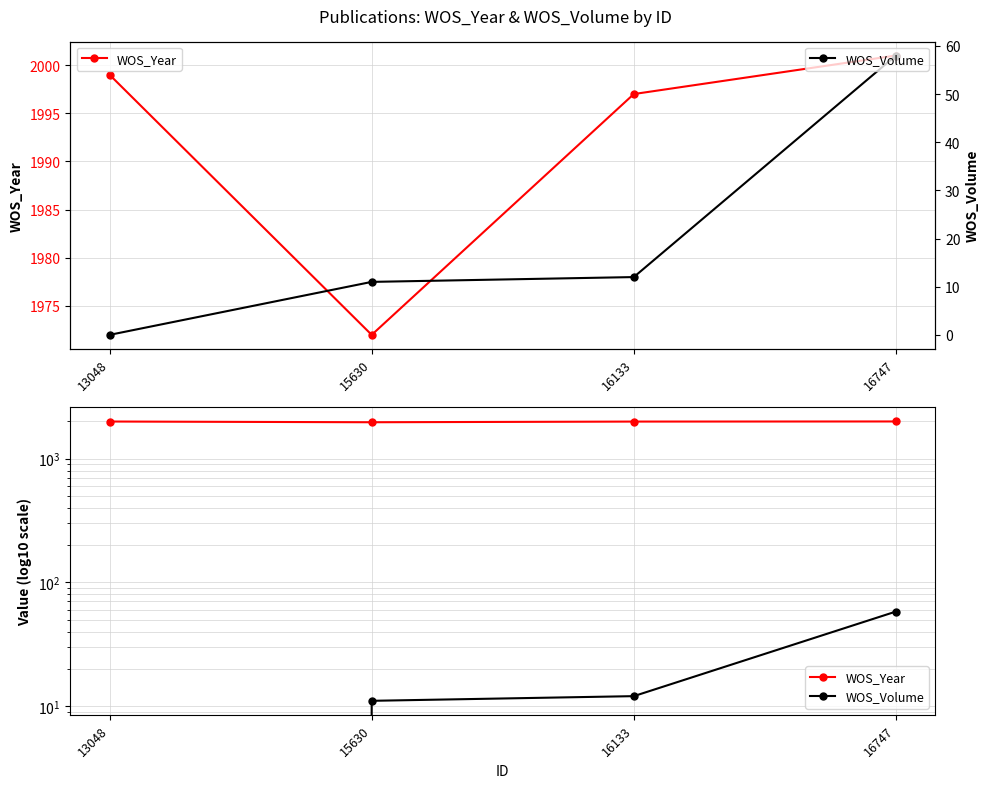

What value does the WOS_Year series have at 15630, to the nearest 5?

1970